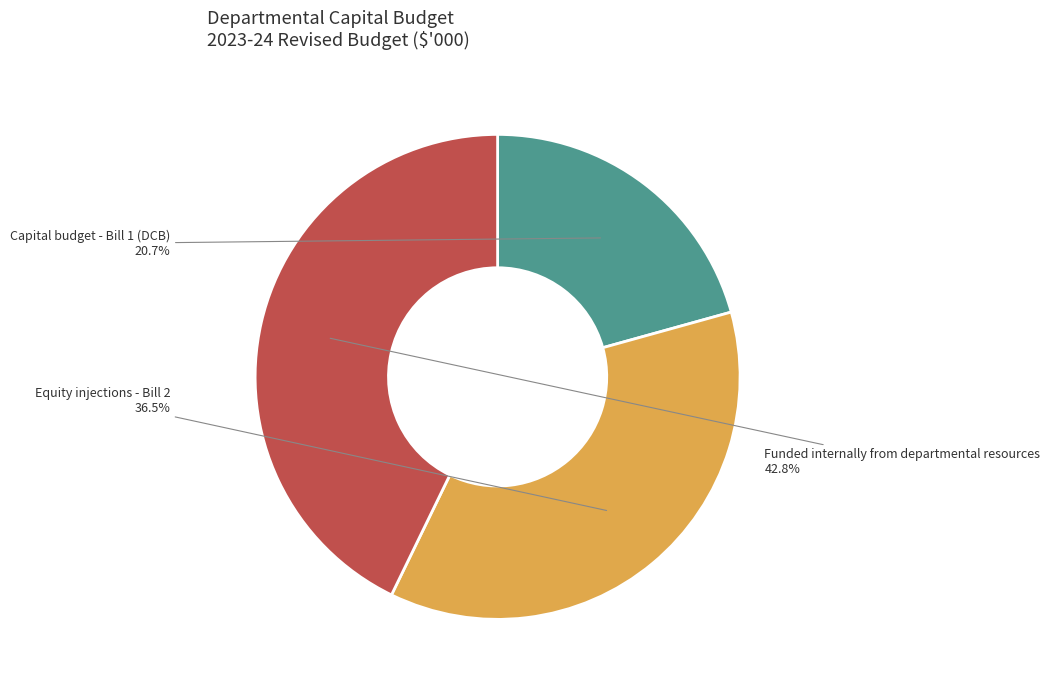

How many segments does this pie chart have?

3